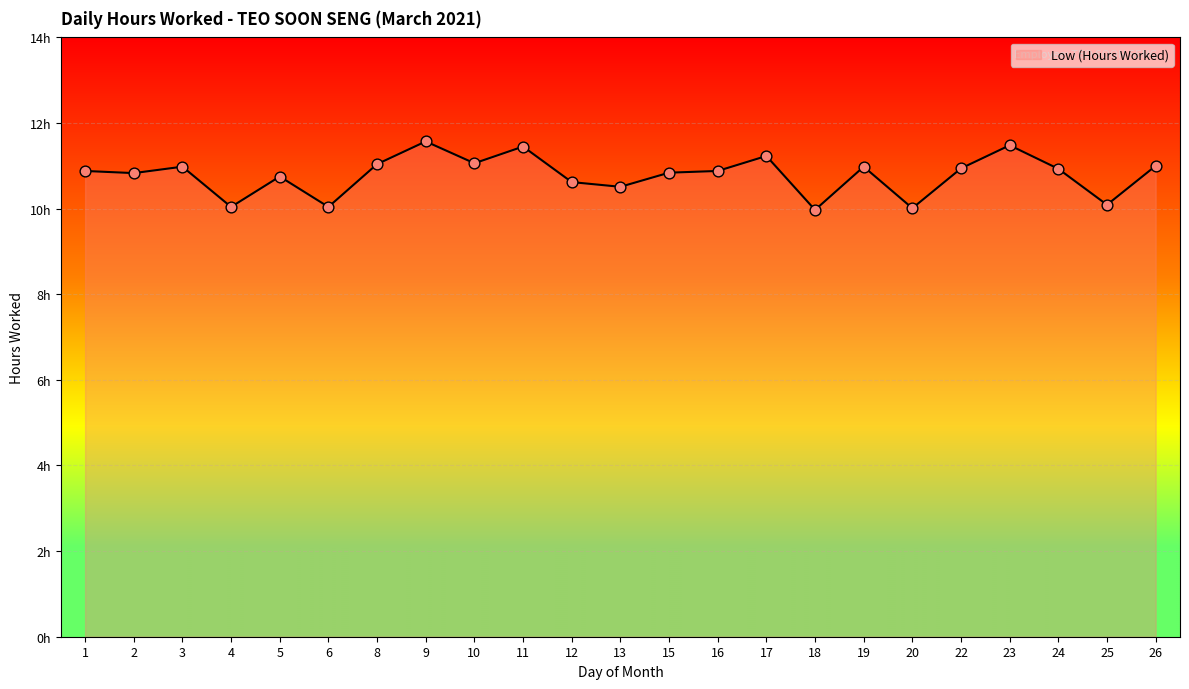

Between 5 and 10, which is larger?

10